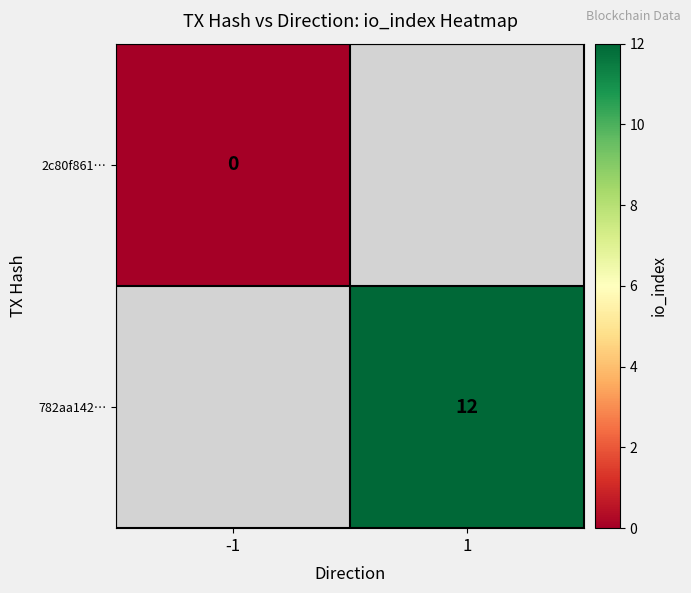

Is it true that 782aa142… equals 12 at 1?

True